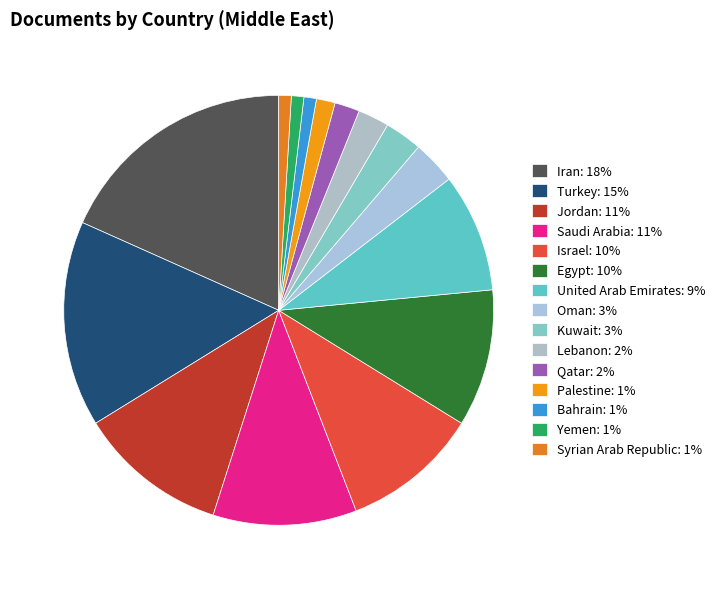

Which has a higher value, Bahrain or Egypt?

Egypt